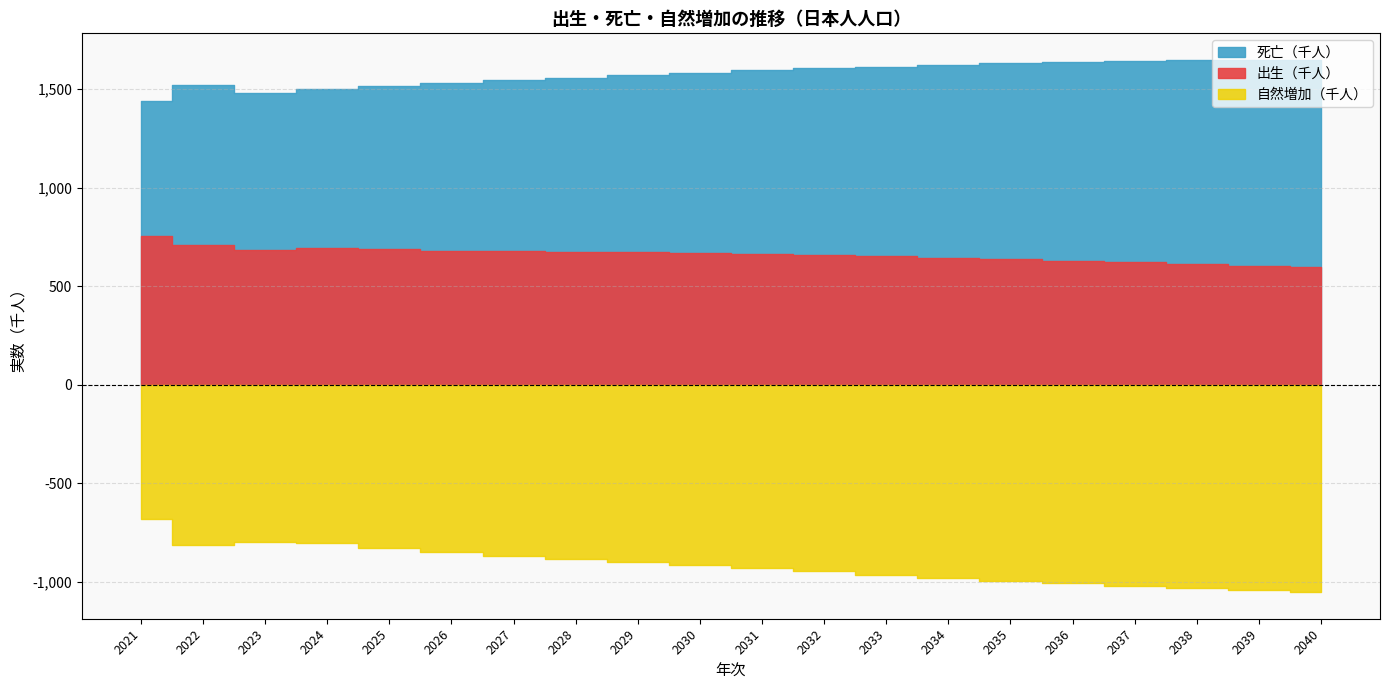

True or false: 自然増加（千人） and 死亡（千人） intersect in this chart.

False